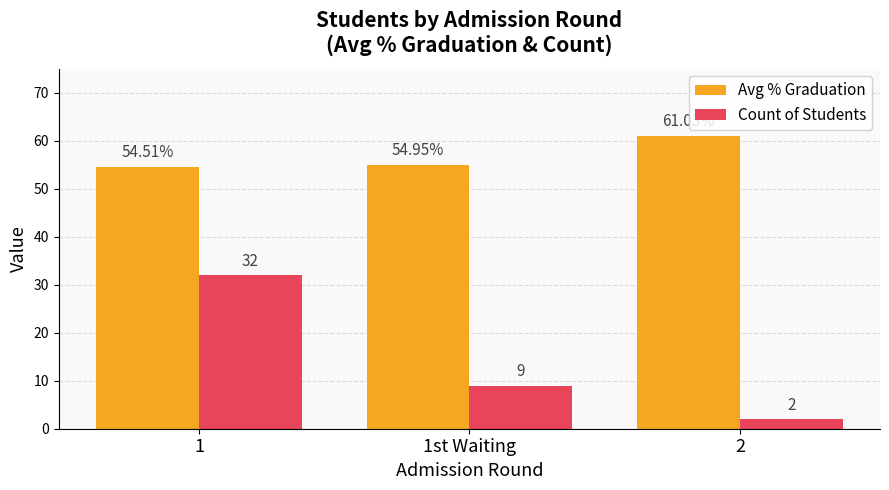

Between 1 and 1st Waiting, which series saw the biggest shift?

Count of Students